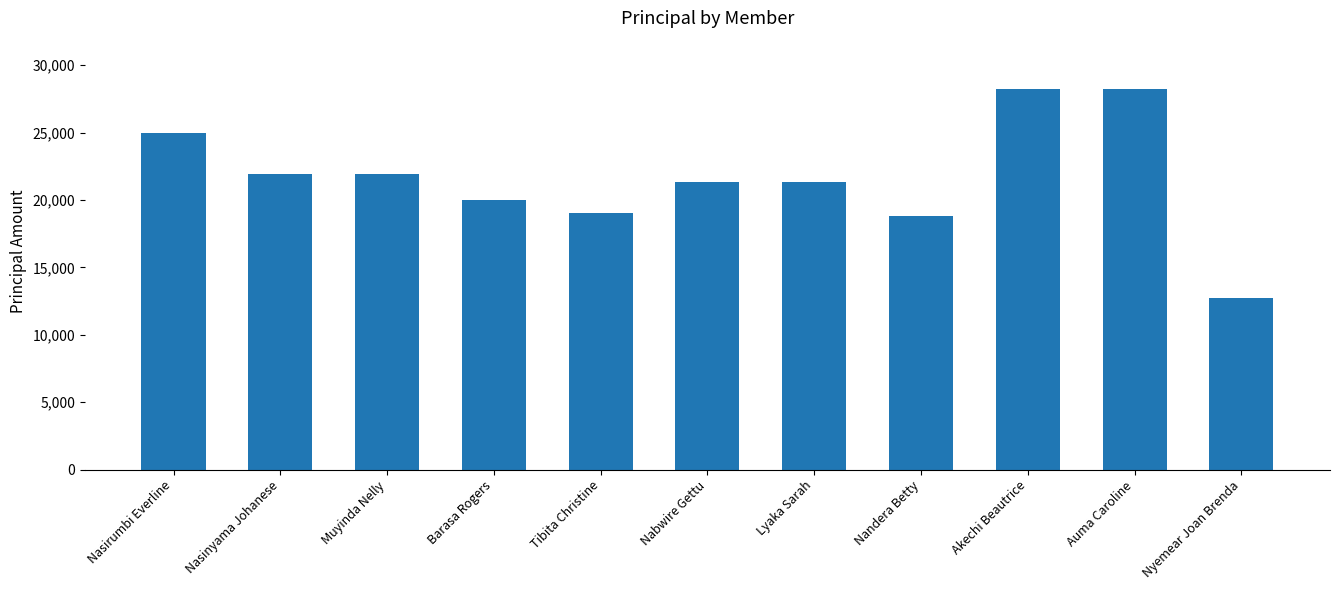

What is the sum of the values at Lyaka Sarah and Barasa Rogers?

41300